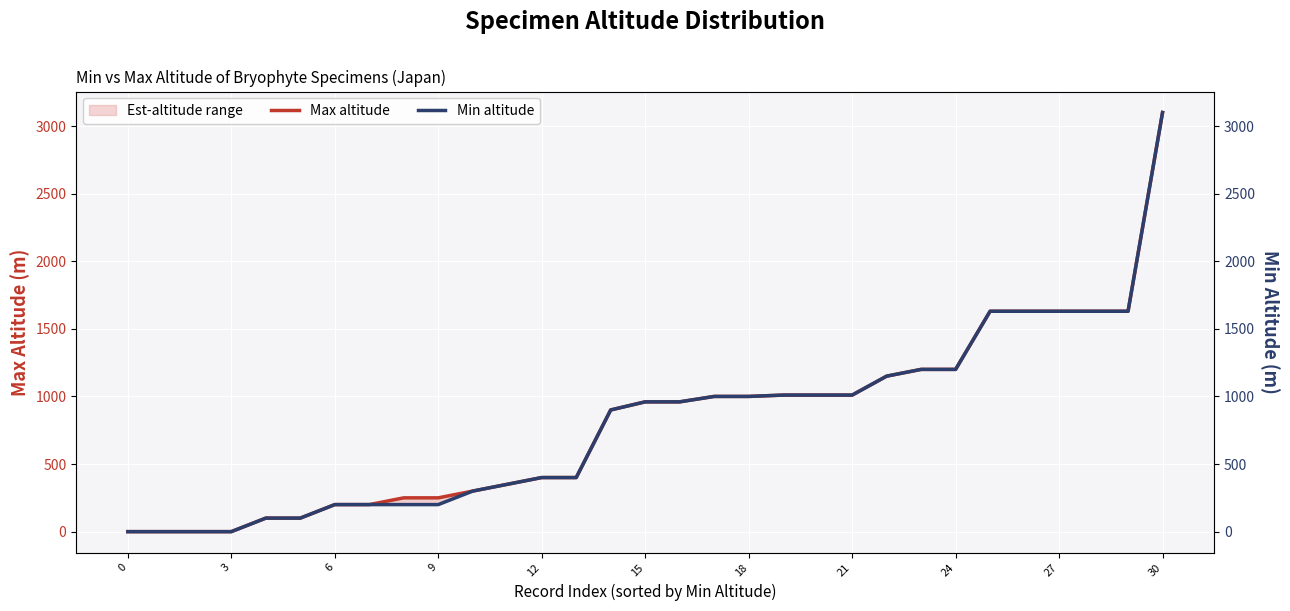

How many values in the Min altitude series exceed 960?

14